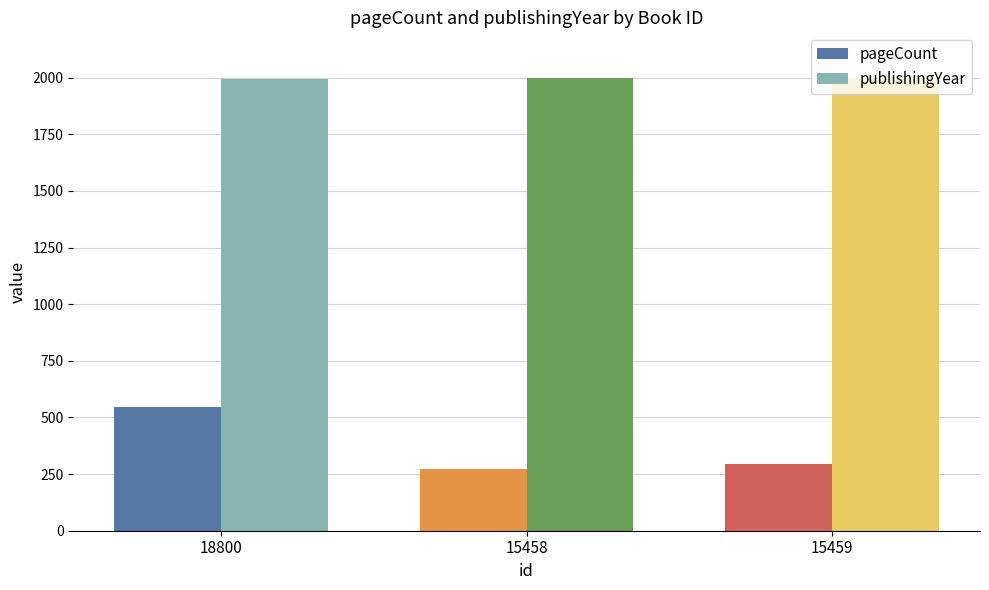

What is the lowest value of the publishingYear series?

1994